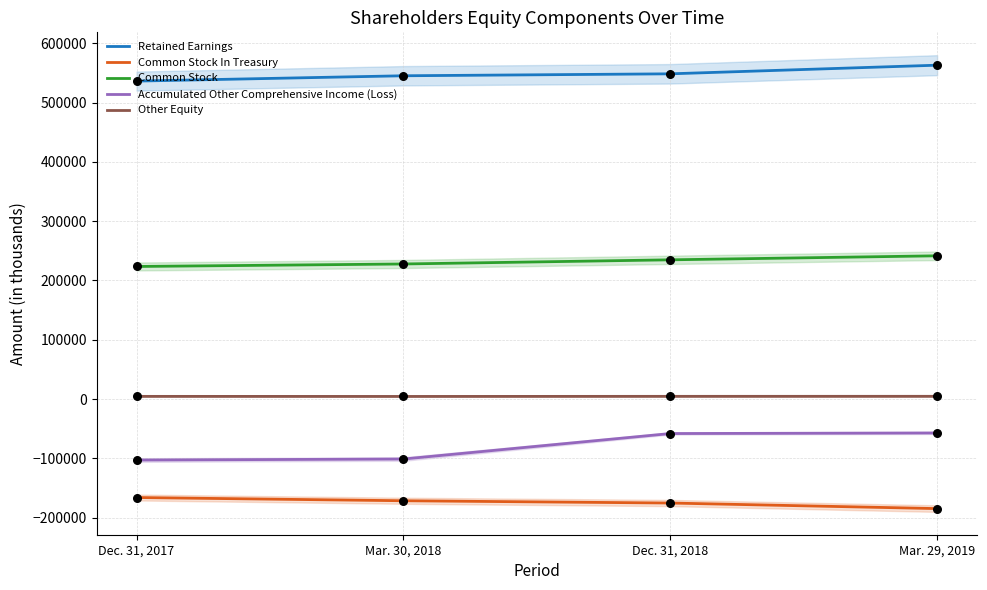

What is the total value across all series at Mar. 30, 2018?

504329